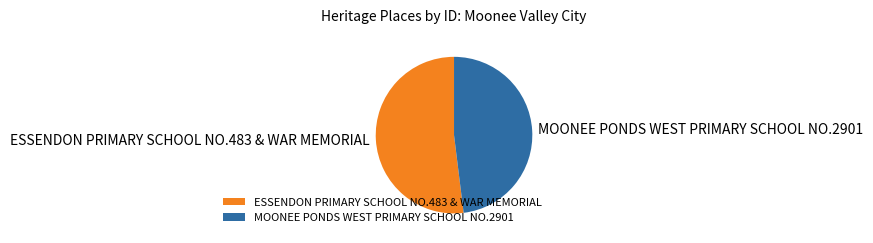

Which has a higher value, MOONEE PONDS WEST PRIMARY SCHOOL NO.2901 or ESSENDON PRIMARY SCHOOL NO.483 & WAR MEMORIAL?

ESSENDON PRIMARY SCHOOL NO.483 & WAR MEMORIAL